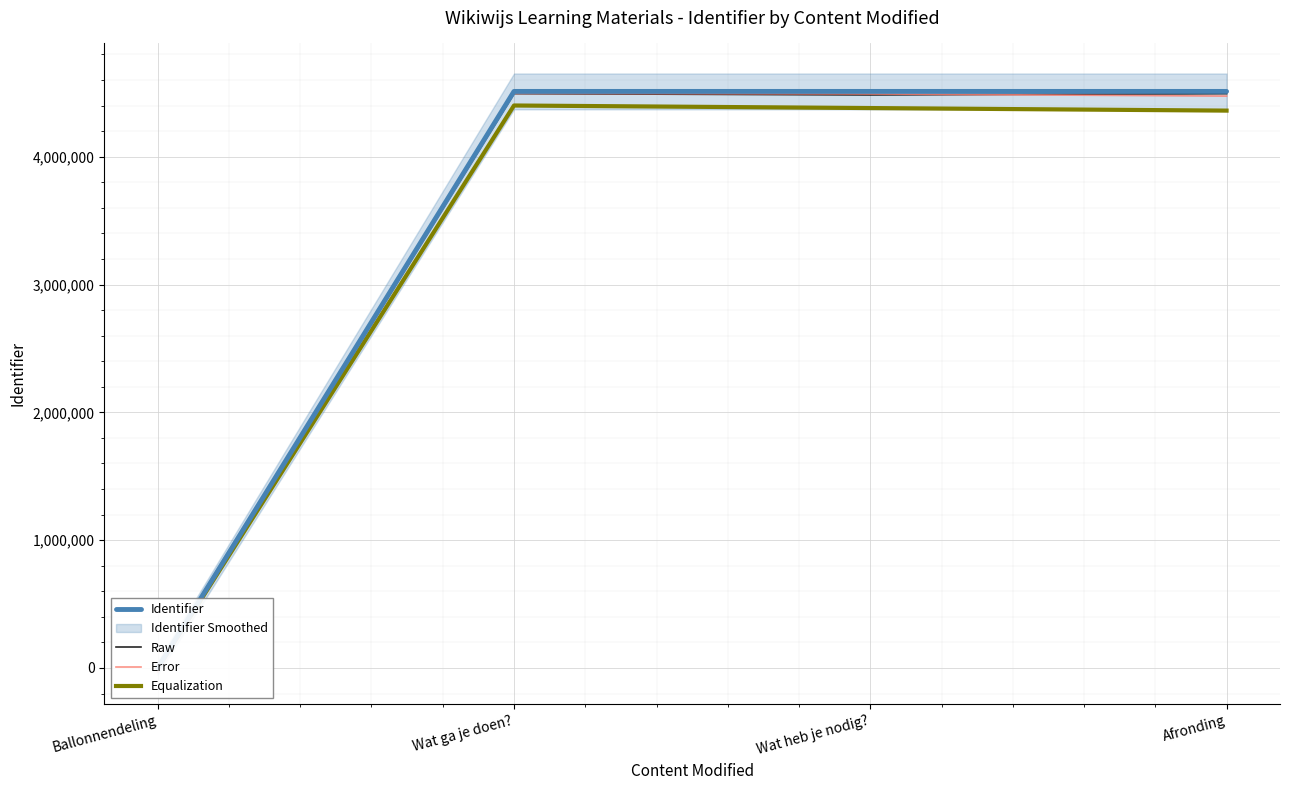

How many positive values does the Raw series have?

3